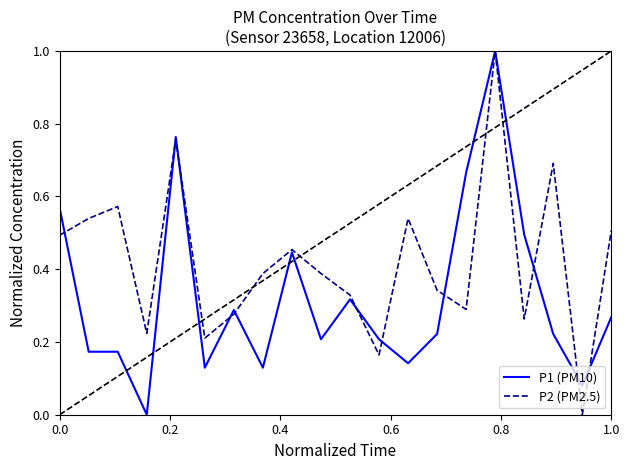

Which series has the largest total across all categories?

P2 (PM2.5)